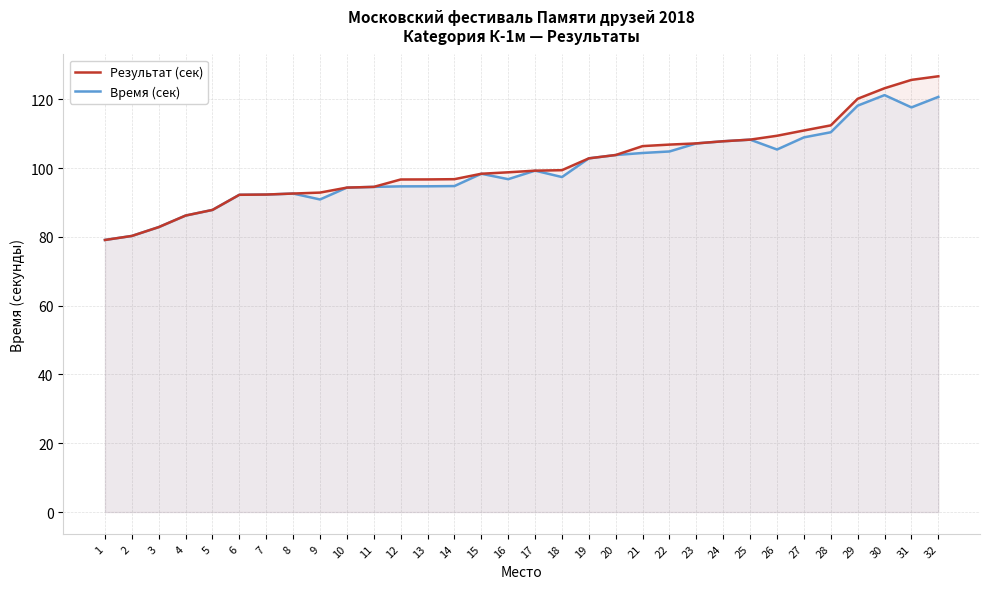

Rank the categories by Результат (сек) value from highest to lowest.

32, 31, 30, 29, 28, 27, 26, 25, 24, 23, 22, 21, 20, 19, 18, 17, 16, 15, 14, 13, 12, 11, 10, 9, 8, 7, 6, 5, 4, 3, 2, 1